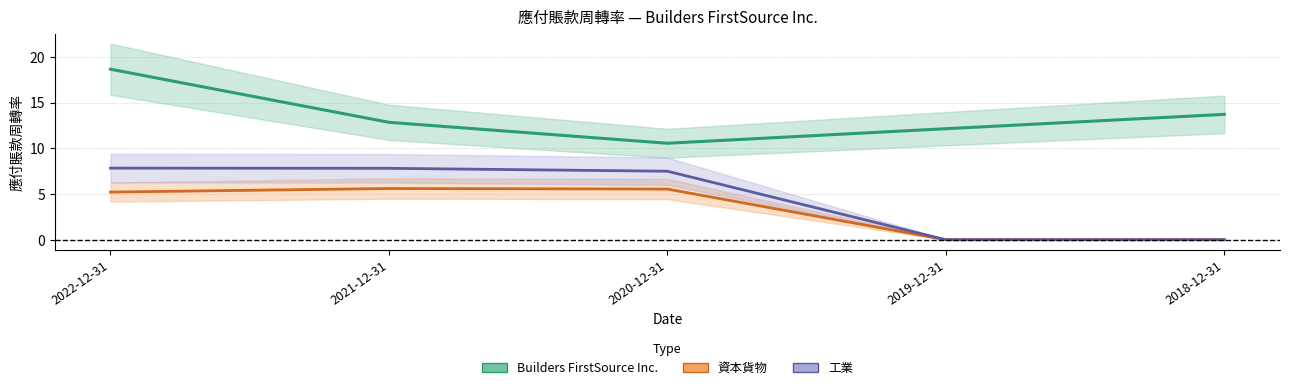

What are all the series names shown in the legend?

Builders FirstSource Inc., 資本貨物, 工業